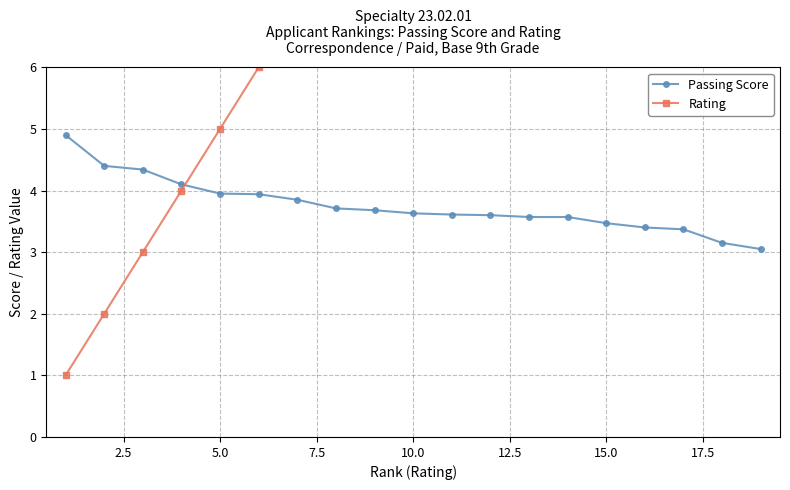

Does the chart display data point markers on the line(s)?

Yes